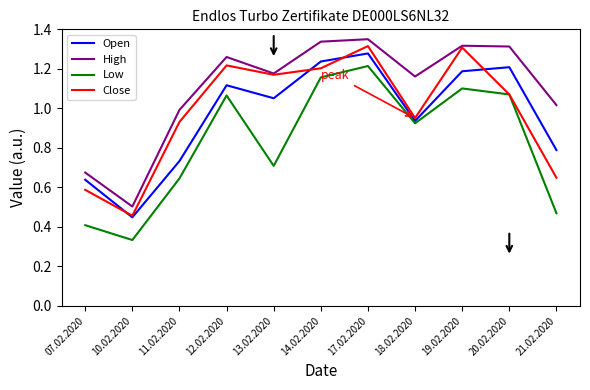

Which series has the largest total across all categories?

High